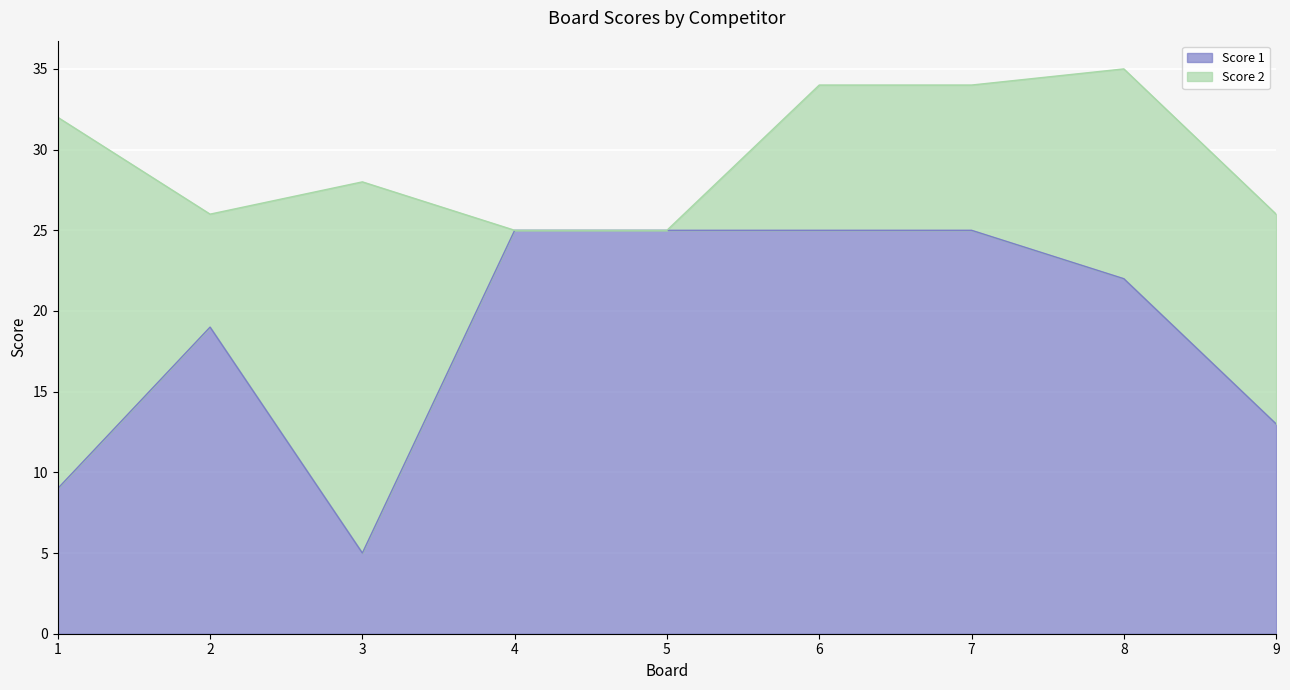

At which category does the chart reach its minimum across all series?

3